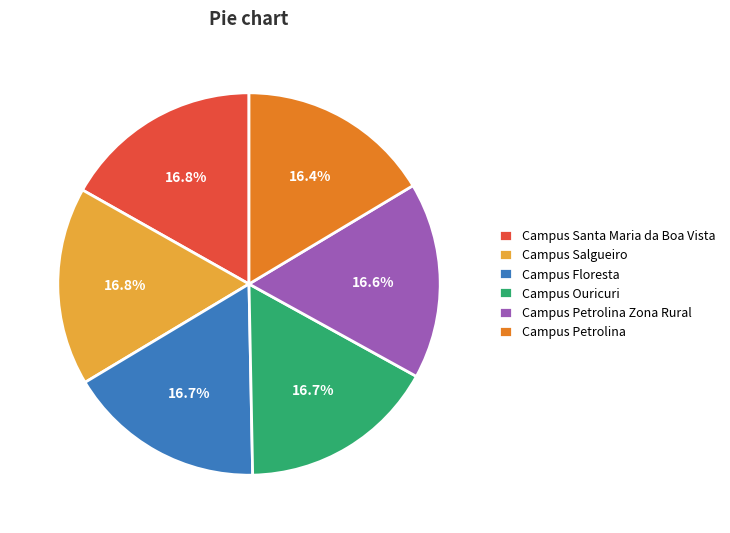

Combined, do Campus Petrolina and Campus Petrolina Zona Rural account for over 50%?

No